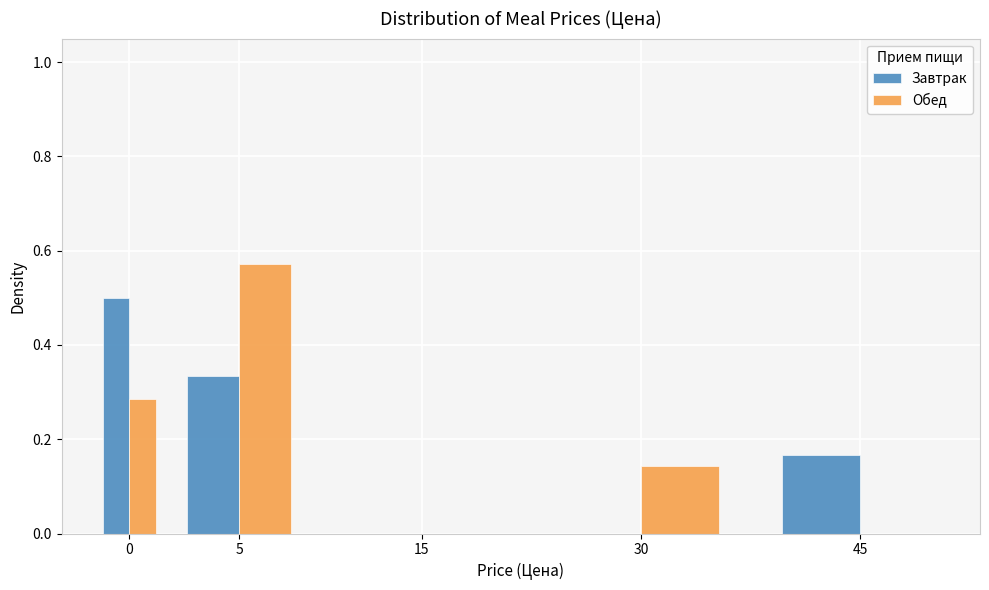

What is the sum of all Обед values?

1.0